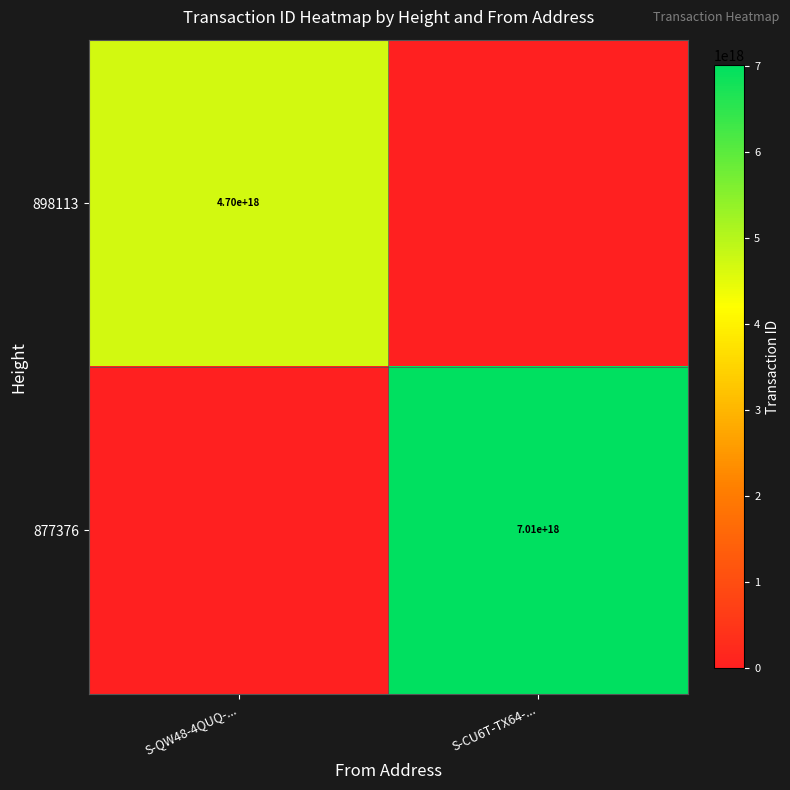

The 877376 series shows 7010000000000000000 at S-CU6T-TX64-.... True or false?

True